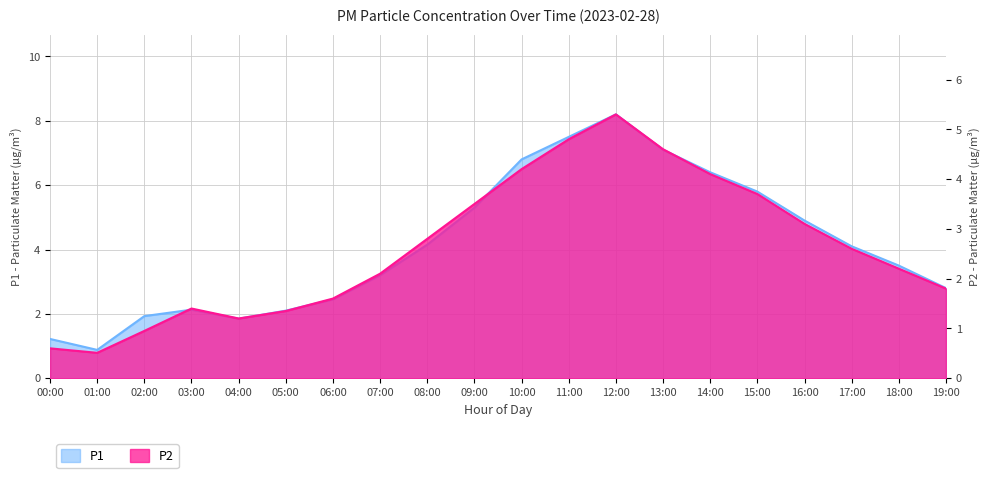

Reading right to left, what are all the values shown in this chart?

P1: 19:00=2.8	18:00=3.5	17:00=4.1	16:00=4.9	15:00=5.8	14:00=6.4	13:00=7.1	12:00=8.2	11:00=7.5	10:00=6.8	09:00=5.3	08:00=4.2	07:00=3.2	06:00=2.5	05:00=2.1	04:00=1.9	03:00=2.1	02:00=1.9	01:00=0.9	00:00=1.2
P2: 19:00=1.8	18:00=2.2	17:00=2.6	16:00=3.1	15:00=3.7	14:00=4.1	13:00=4.6	12:00=5.3	11:00=4.8	10:00=4.2	09:00=3.5	08:00=2.8	07:00=2.1	06:00=1.6	05:00=1.4	04:00=1.2	03:00=1.4	02:00=0.9	01:00=0.5	00:00=0.6